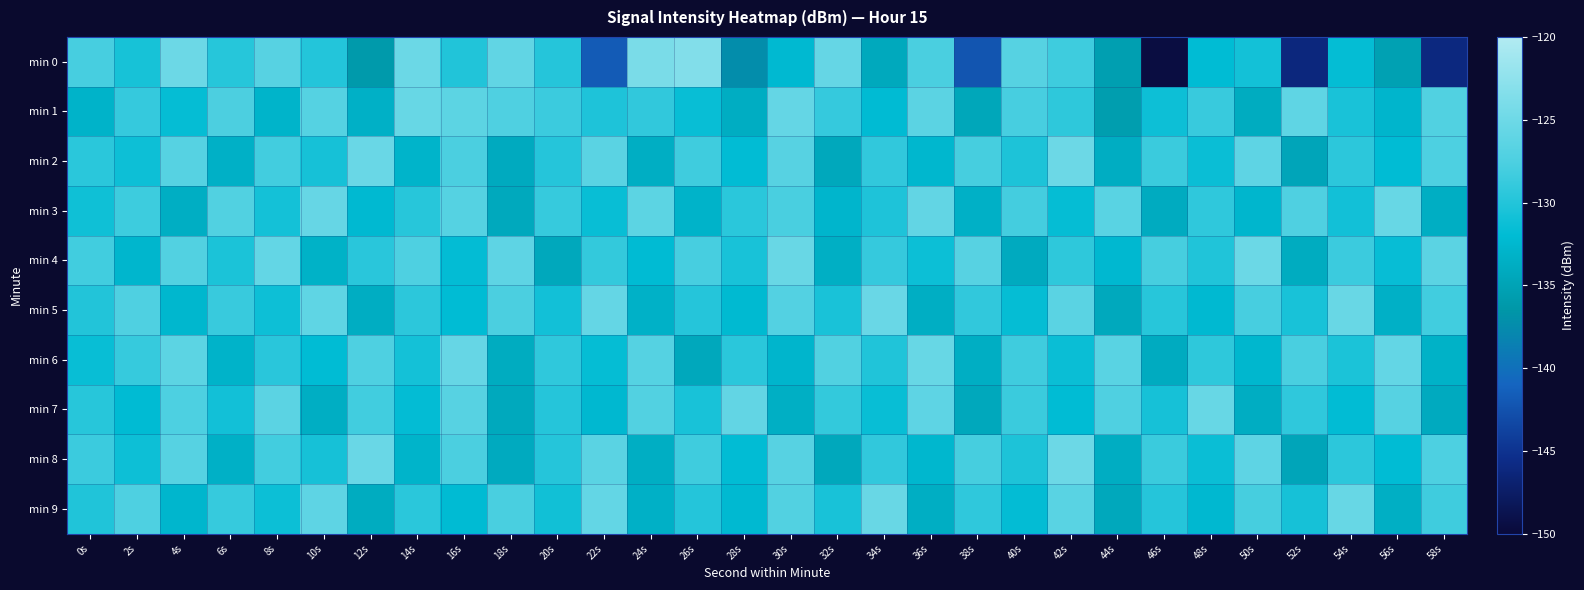

List the series in order of their peak value, lowest first.

min 3, min 6, min 7, min 1, min 9, min 5, min 4, min 2, min 8, min 0